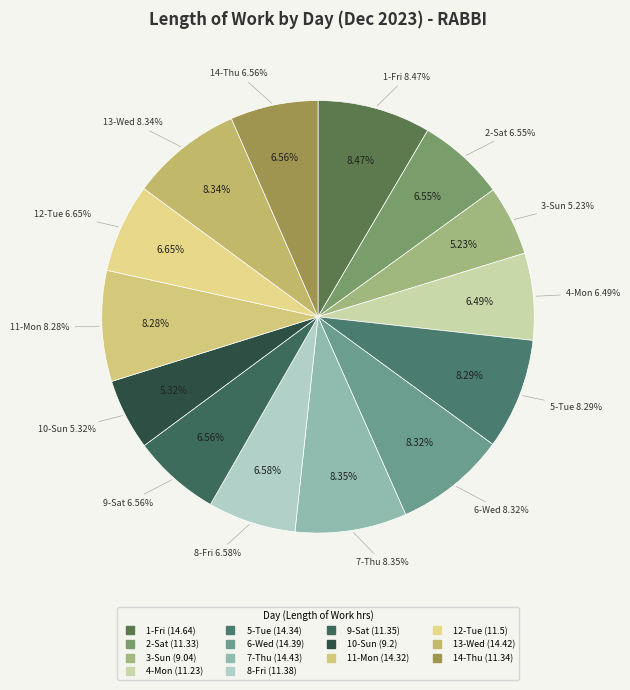

What is the ratio of the value at 13-Wed to the value at 9-Sat?

1.3